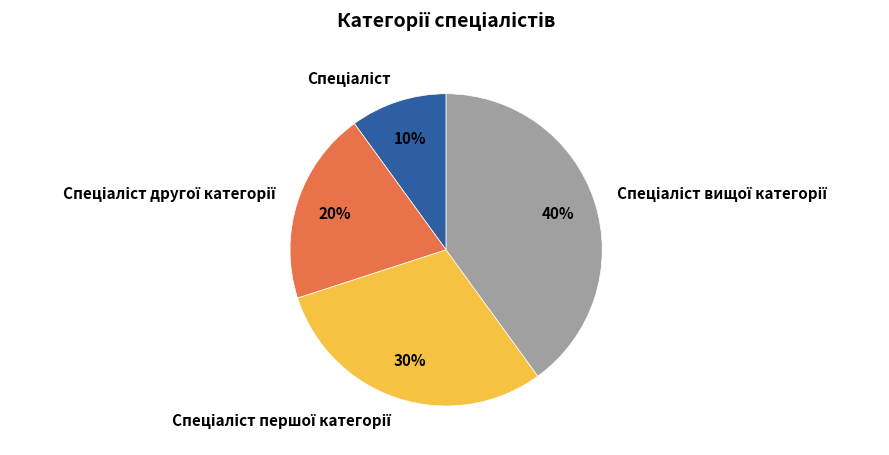

How many slices are in this pie chart?

4